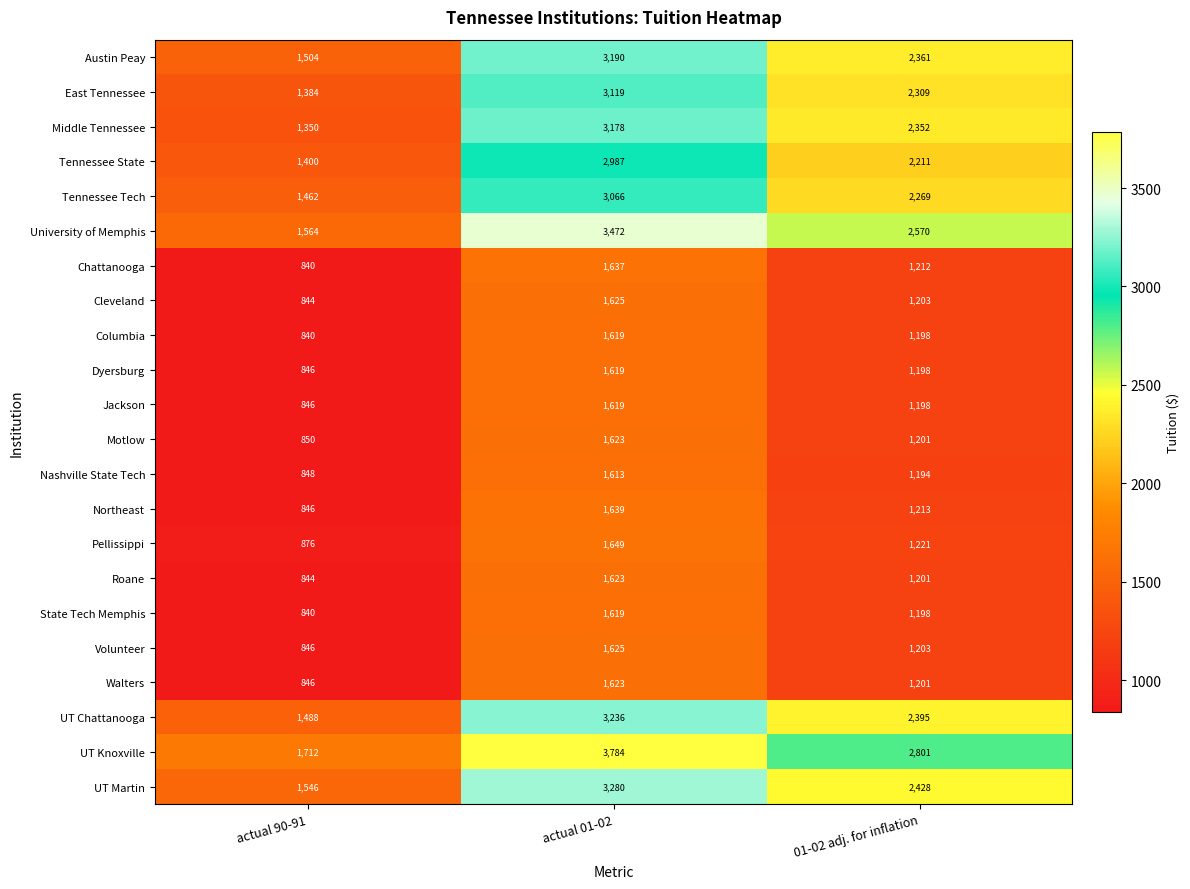

What is the difference between the highest and lowest values at actual 01-02?

2171